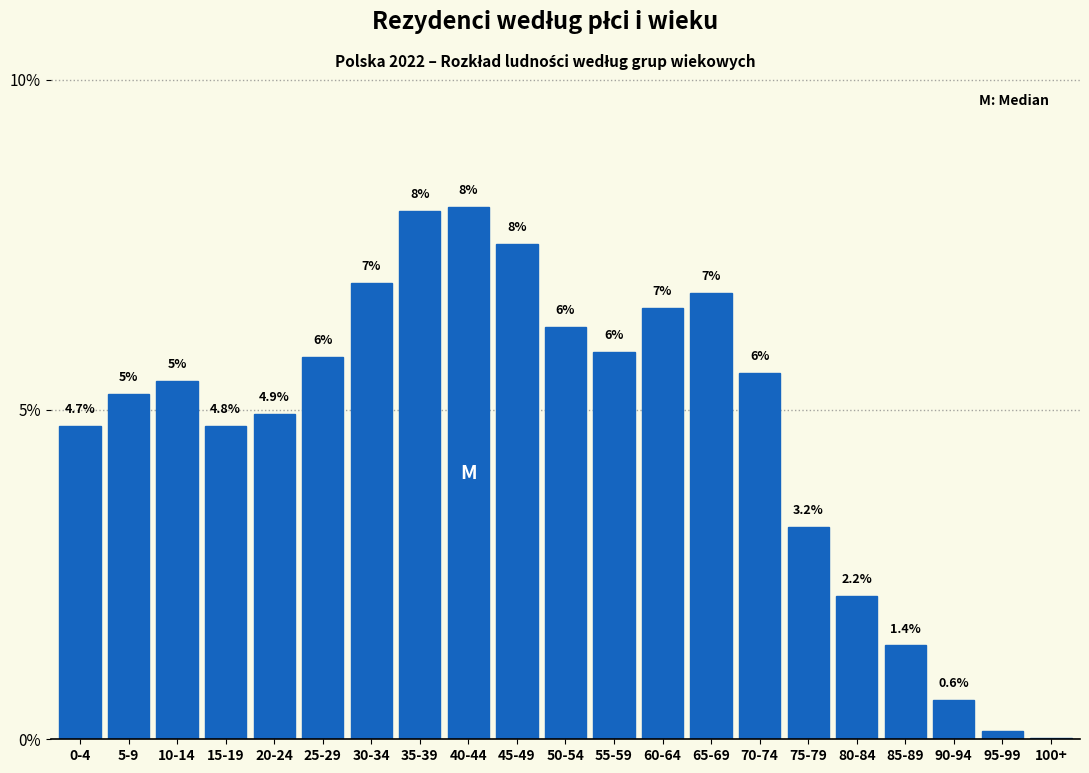

Between 50-54 and 10-14, which is larger?

50-54